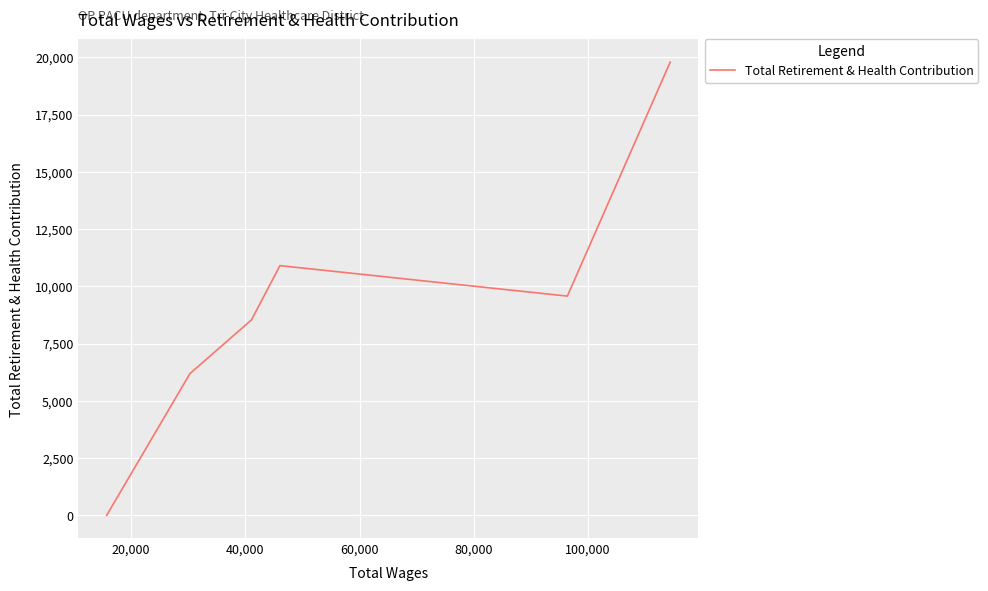

What is the average value?

9166